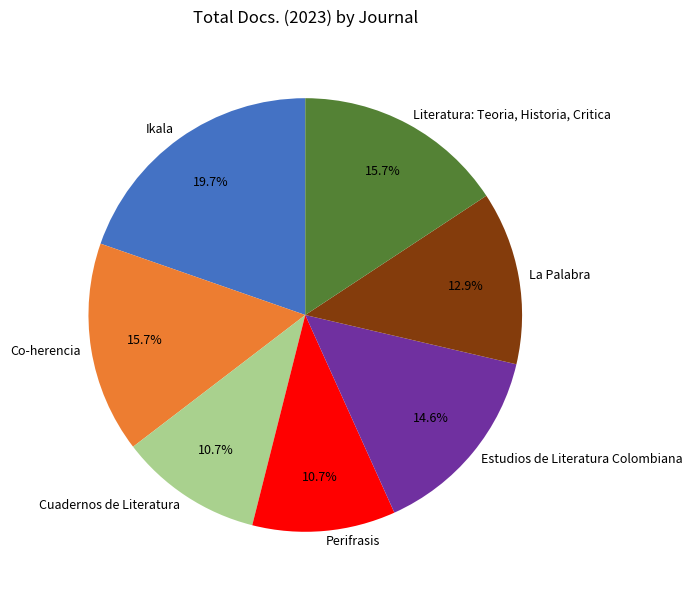

Does any single category account for the majority?

No